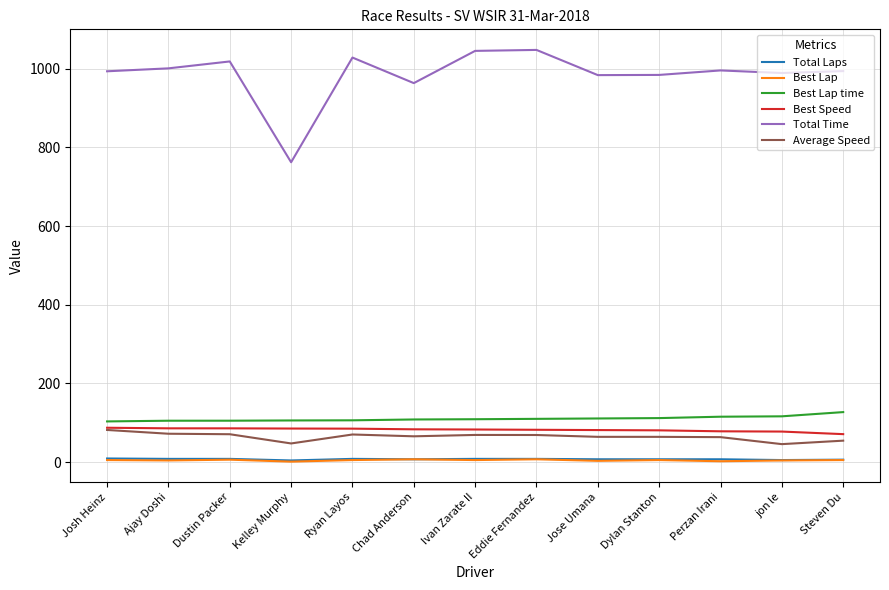

Which series has the largest range (max minus min)?

Total Time